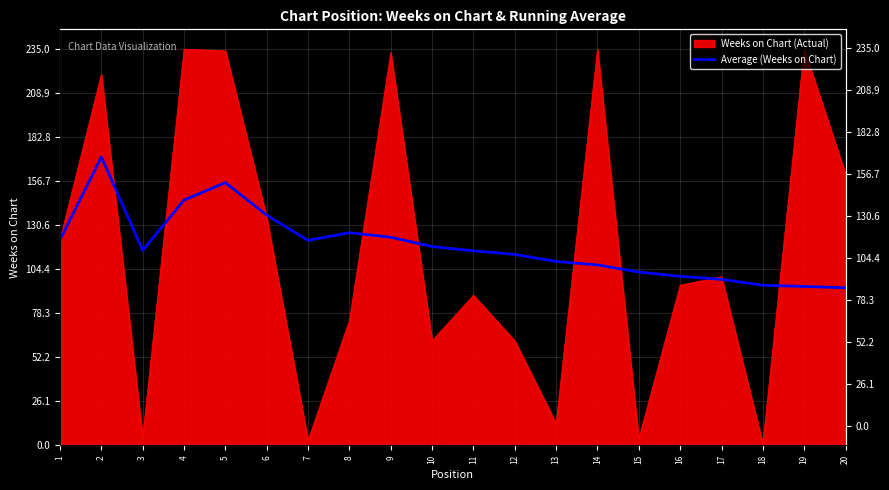

The value at 6 is 136.5. True or false?

True